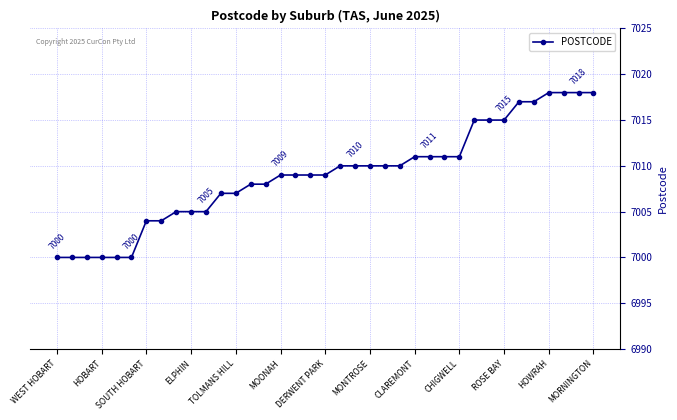

What is the maximum value shown in the chart?

7018